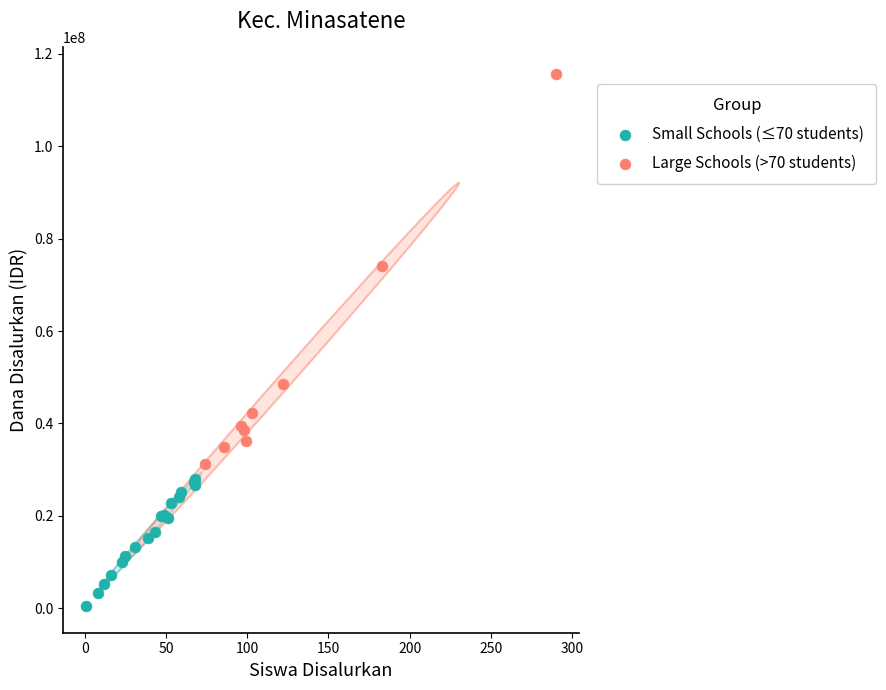

Which series reaches the minimum Y coordinate?

Small Schools (≤70 students)